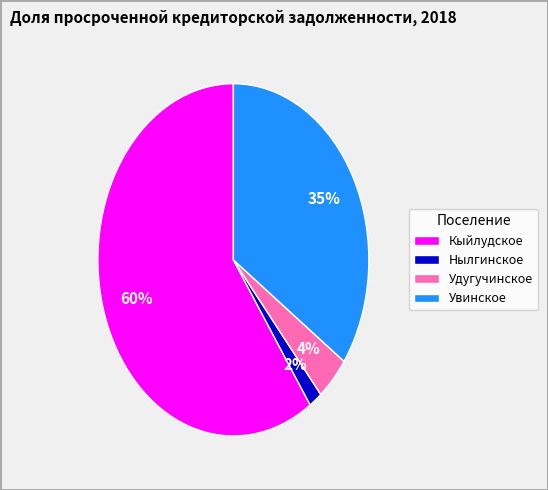

Is there a majority slice in this chart?

Yes